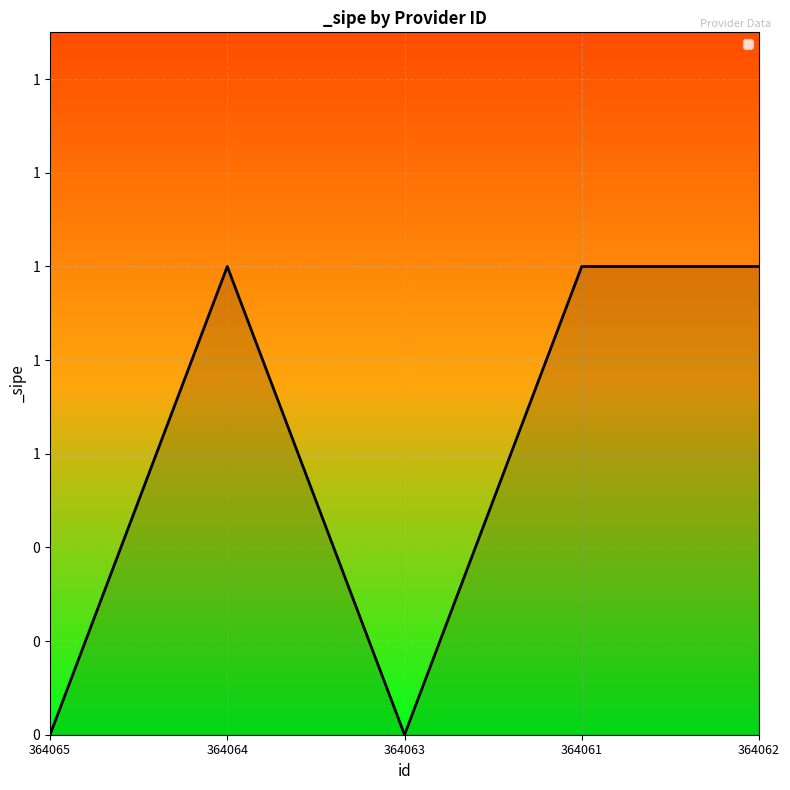

Reading left to right, what are all the values shown in this chart?

364065=0	364064=1	364063=0	364061=1	364062=1